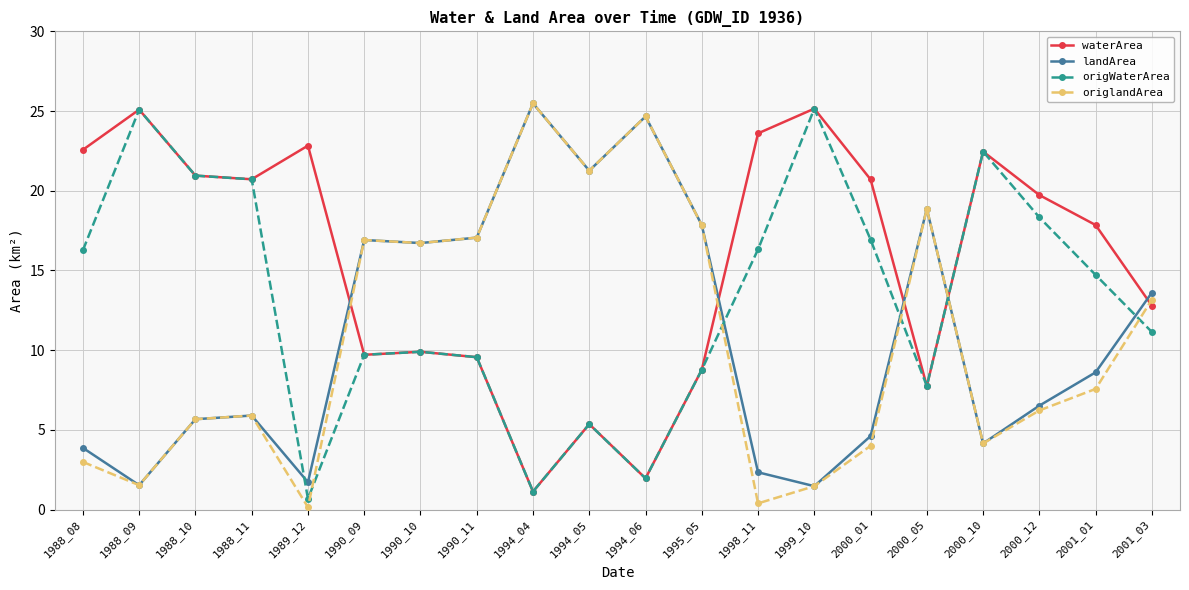

Which series has the largest total across all categories?

waterArea